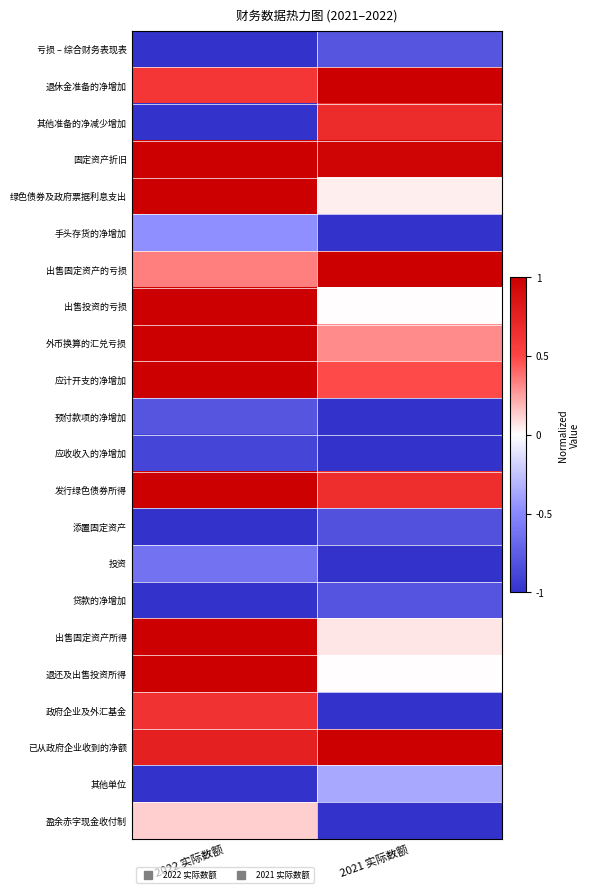

Rank the series by their maximum value, from highest to lowest.

退休金准备的净增加, 固定资产折旧, 绿色债券及政府票据利息支出, 出售固定资产的亏损, 出售投资的亏损, 外币换算的汇兑亏损, 应计开支的净增加, 发行绿色债券所得, 出售固定资产所得, 退还及出售投资所得, 已从政府企业收到的净额, 其他准备的净减少增加, 政府企业及外汇基金, 盈余赤字现金收付制, 其他单位, 手头存货的净增加, 投资, 亏损 – 综合财务表现表, 预付款项的净增加, 贷款的净增加, 添置固定资产, 应收收入的净增加